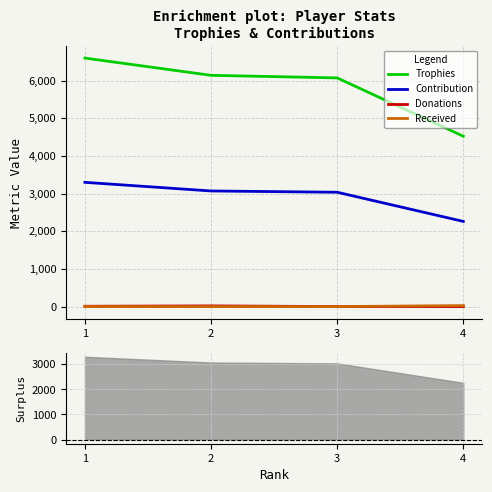

Rank the series at 2 from highest to lowest value.

Trophies, Contribution, Donations, Received